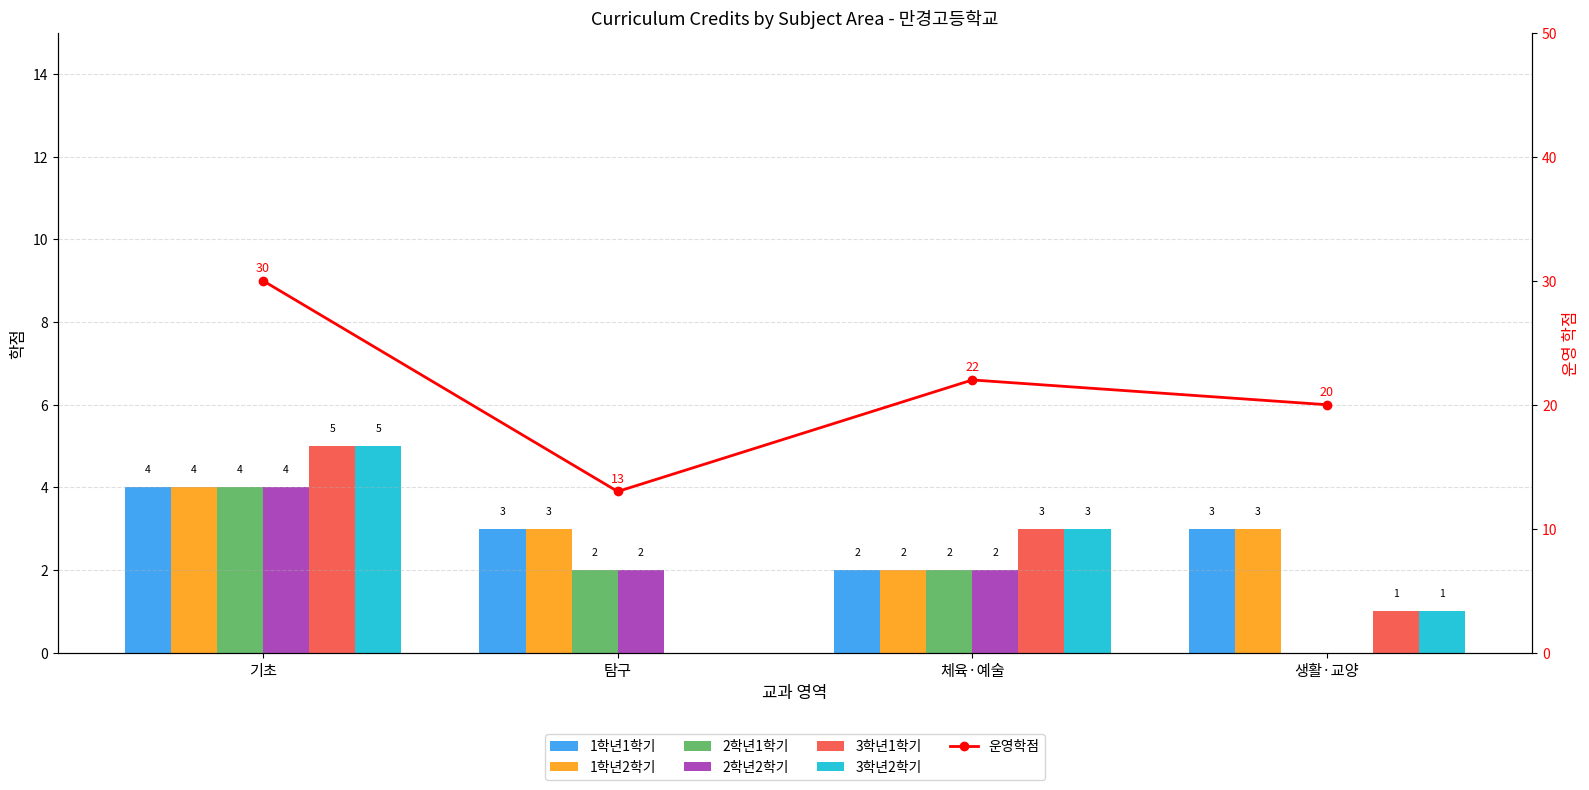

What is the value of the 1학년2학기 bar at the 1st from the left?

4